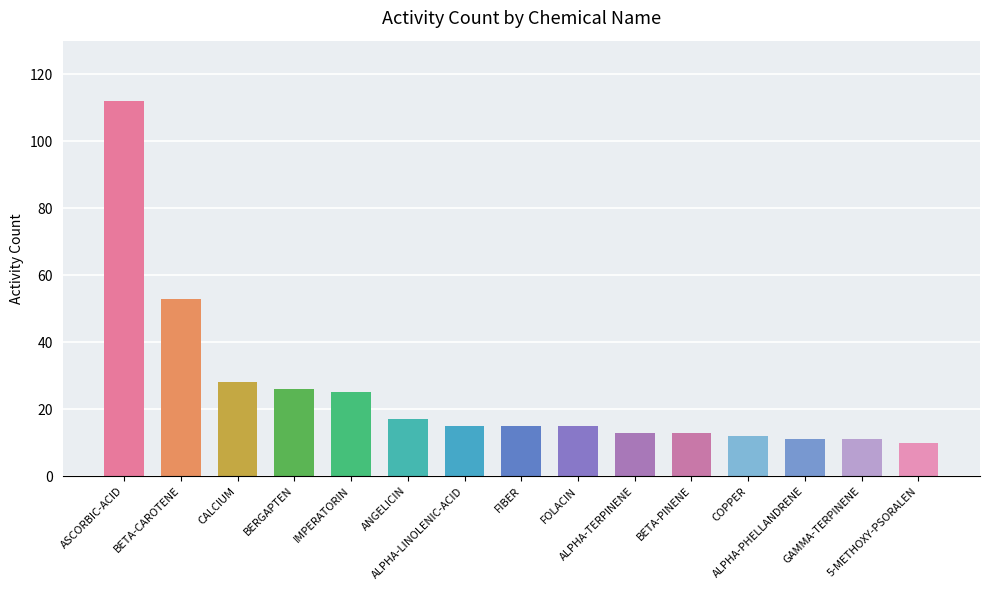

Between BETA-PINENE and COPPER, which is larger?

BETA-PINENE